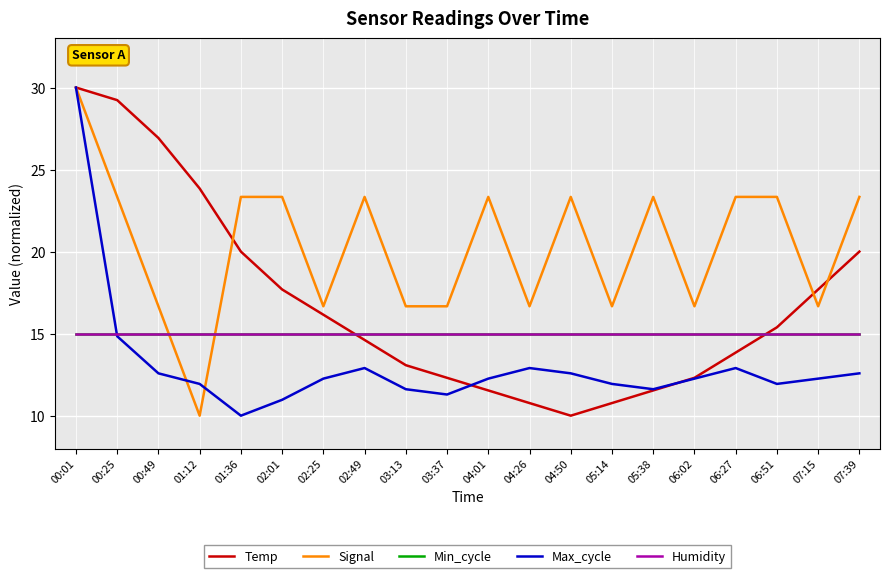

Does the chart have visible grid lines?

Yes